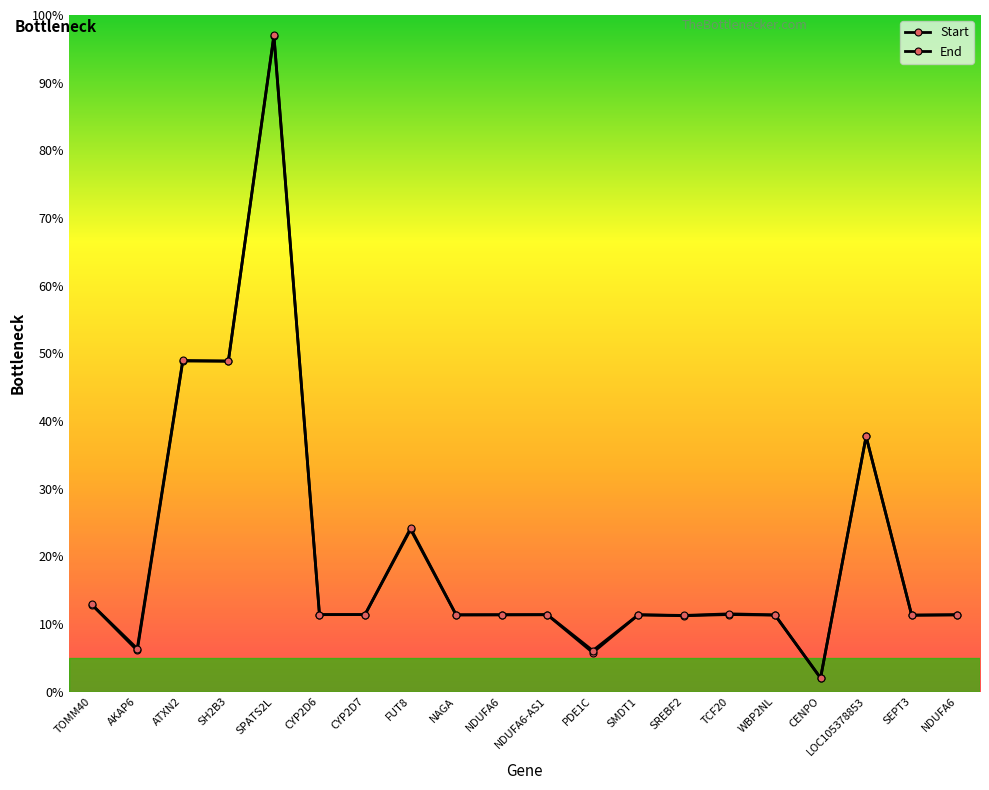

True or false: Start has more than 0 interior local peaks.

True